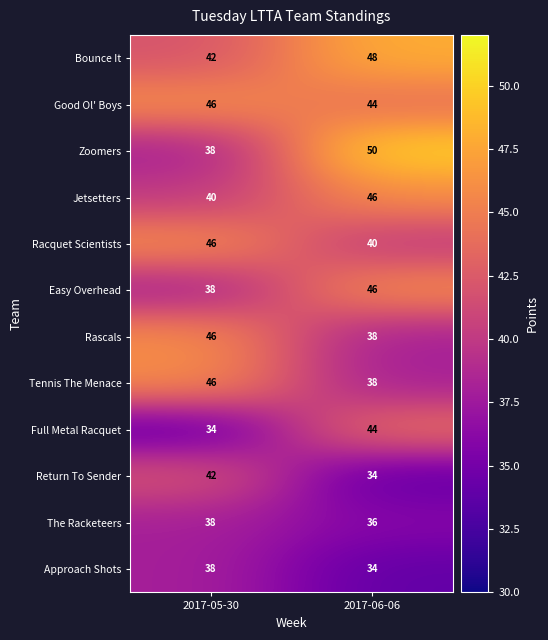

Reading right to left, what are all the values shown in this chart?

Bounce It: 2017-06-06=48	2017-05-30=42
Good Ol' Boys: 2017-06-06=44	2017-05-30=46
Zoomers: 2017-06-06=50	2017-05-30=38
Jetsetters: 2017-06-06=46	2017-05-30=40
Racquet Scientists: 2017-06-06=40	2017-05-30=46
Easy Overhead: 2017-06-06=46	2017-05-30=38
Rascals: 2017-06-06=38	2017-05-30=46
Tennis The Menace: 2017-06-06=38	2017-05-30=46
Full Metal Racquet: 2017-06-06=44	2017-05-30=34
Return To Sender: 2017-06-06=34	2017-05-30=42
The Racketeers: 2017-06-06=36	2017-05-30=38
Approach Shots: 2017-06-06=34	2017-05-30=38